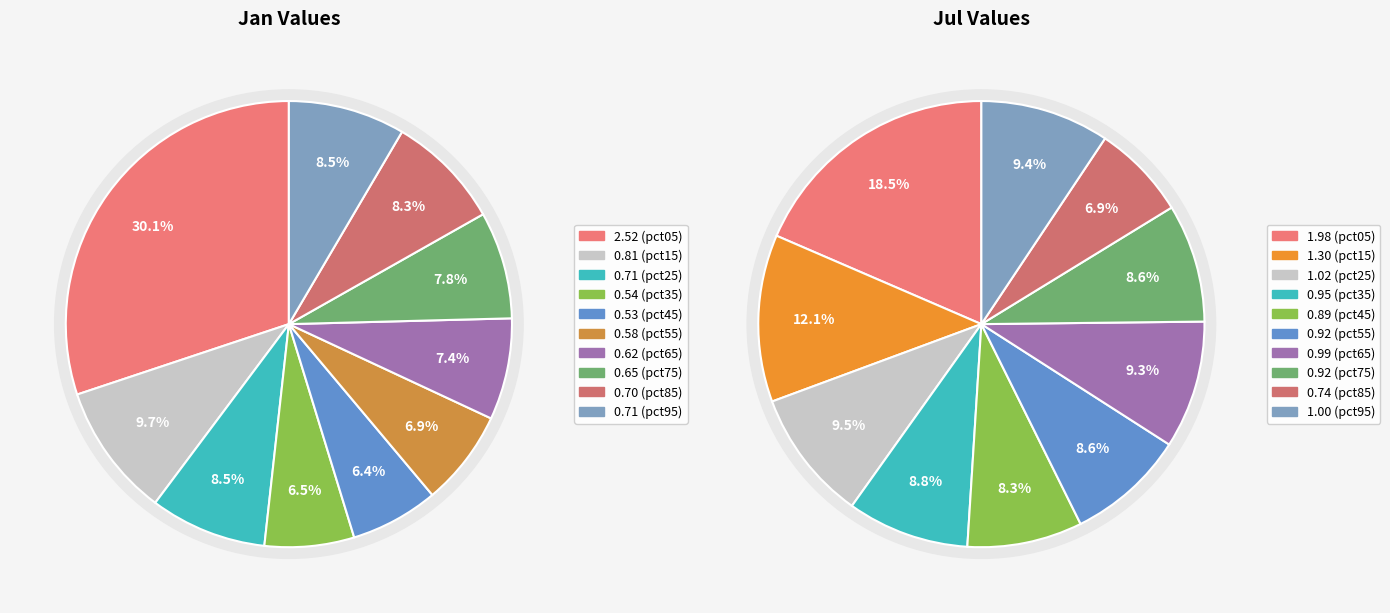

To the nearest percent, what is the average slice percentage?

10%